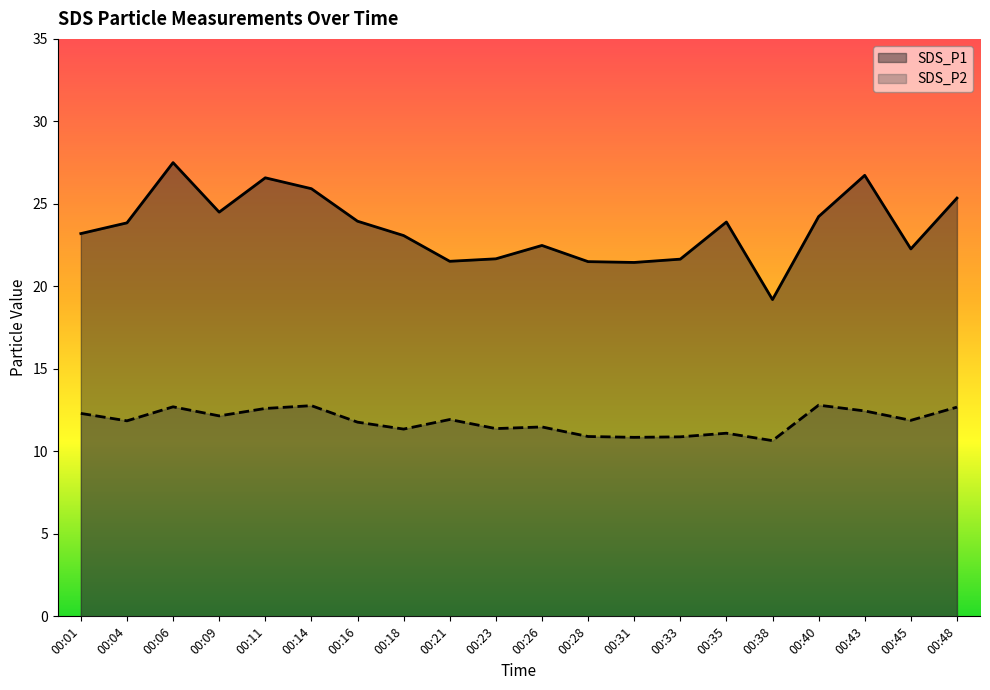

Reading left to right, what are all the values shown in this chart?

SDS_P1: 00:01=23.2	00:04=23.9	00:06=27.5	00:09=24.5	00:11=26.6	00:14=25.9	00:16=23.9	00:18=23.1	00:21=21.5	00:23=21.7	00:26=22.5	00:28=21.5	00:31=21.4	00:33=21.6	00:35=23.9	00:38=19.2	00:40=24.2	00:43=26.7	00:45=22.3	00:48=25.4
SDS_P2: 00:01=12.3	00:04=11.8	00:06=12.7	00:09=12.2	00:11=12.6	00:14=12.8	00:16=11.8	00:18=11.3	00:21=11.9	00:23=11.4	00:26=11.5	00:28=10.9	00:31=10.8	00:33=10.9	00:35=11.1	00:38=10.7	00:40=12.8	00:43=12.4	00:45=11.9	00:48=12.7